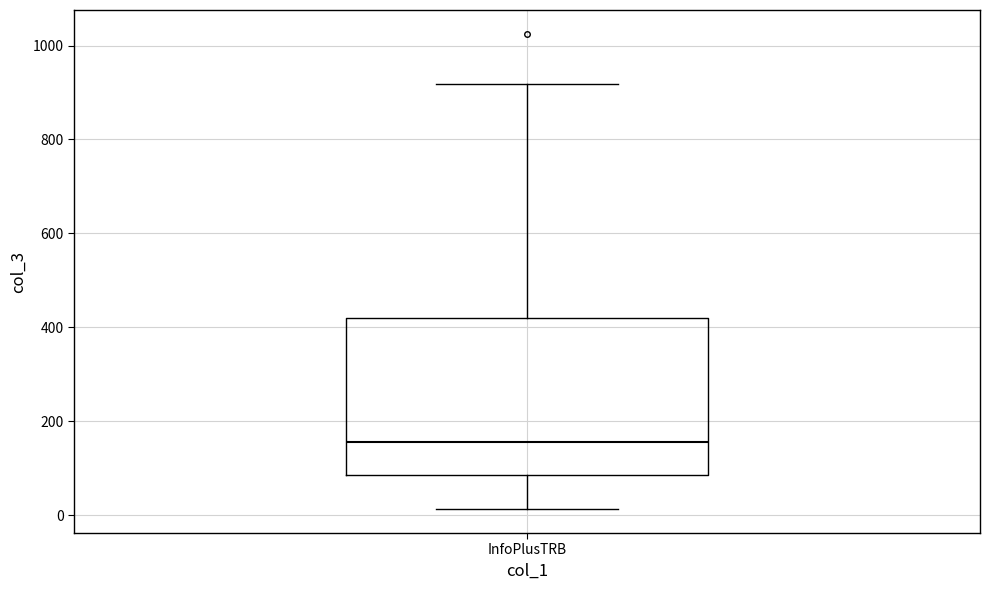

Where does the median line of the box for InfoPlusTRB sit on the y-axis? The values are not printed on the chart, so give them approximately, as read against the axis.

160